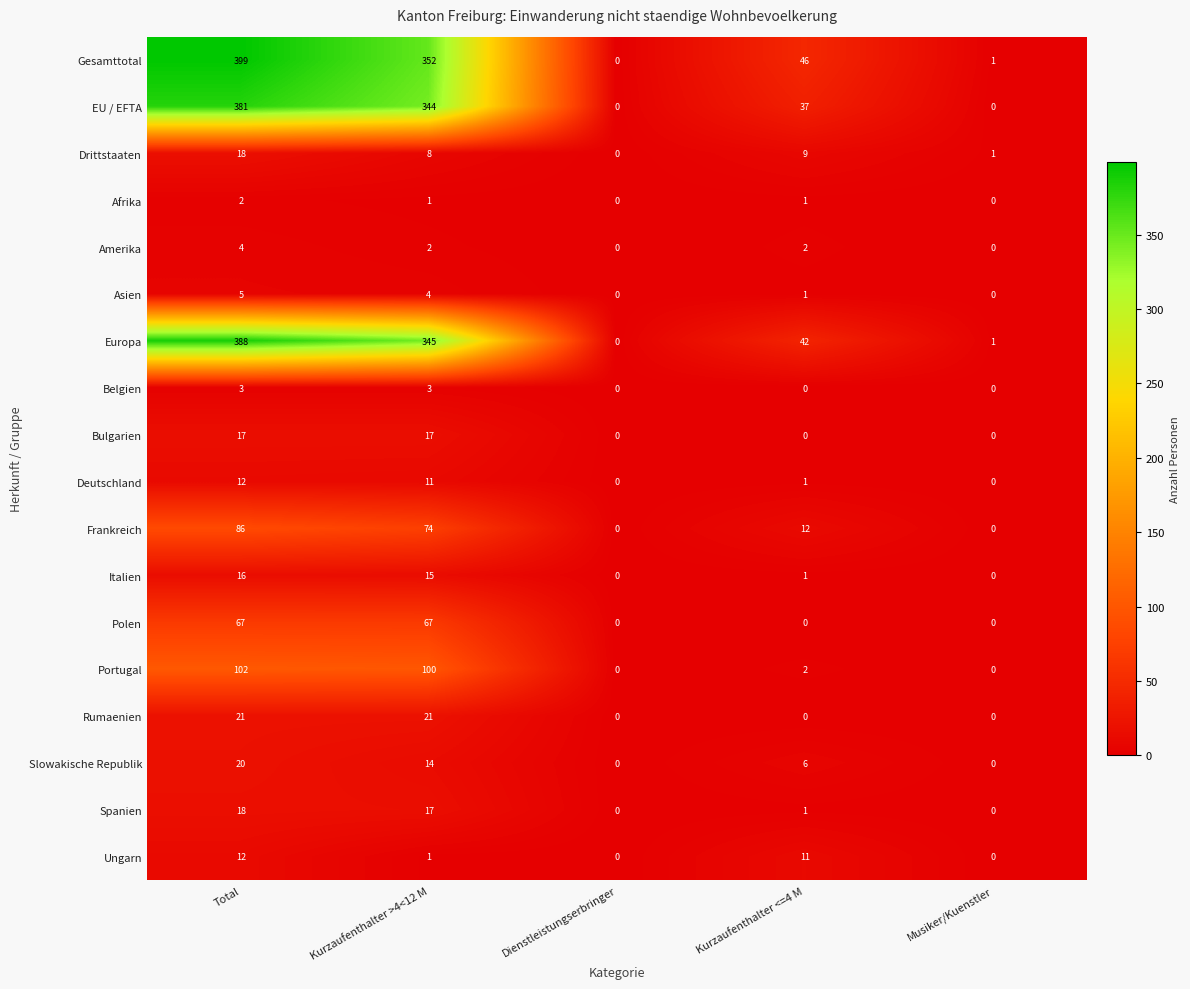

What is the difference between the Frankreich values at Kurzaufenthalter >4<12 M and Musiker/Kuenstler?

74